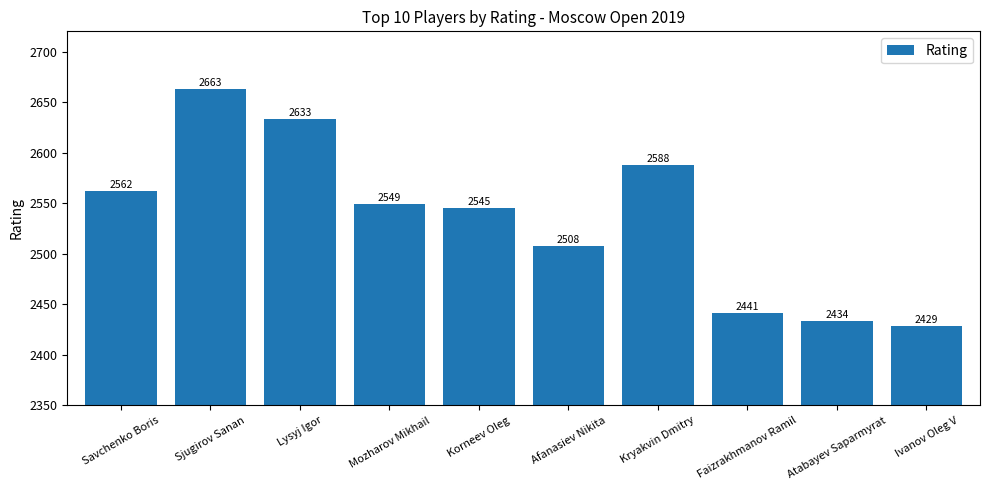

What is the difference between the maximum and minimum values?

234